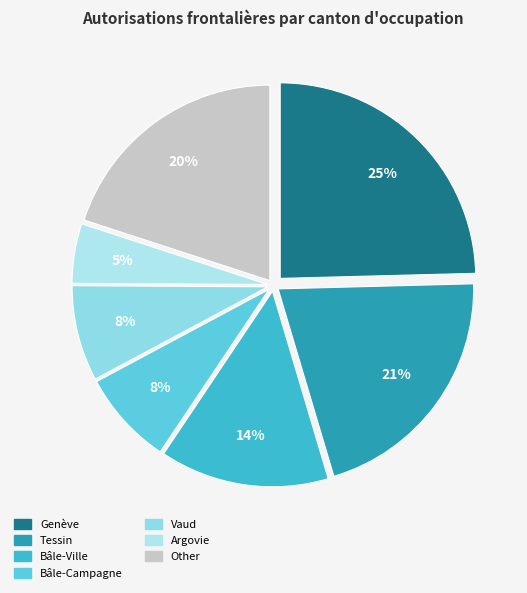

Rank the categories by value from highest to lowest.

Genève, Tessin, Other, Bâle-Ville, Vaud, Bâle-Campagne, Argovie